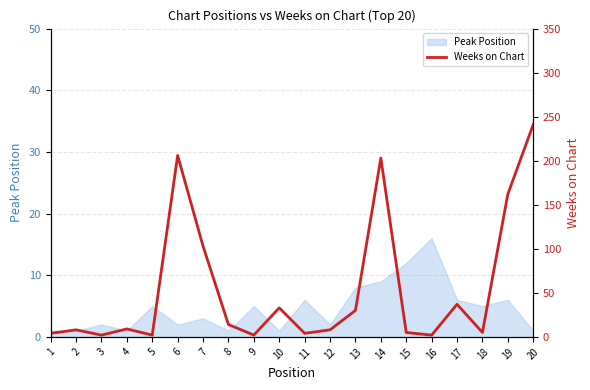

At which category does the chart reach its peak across all series?

20